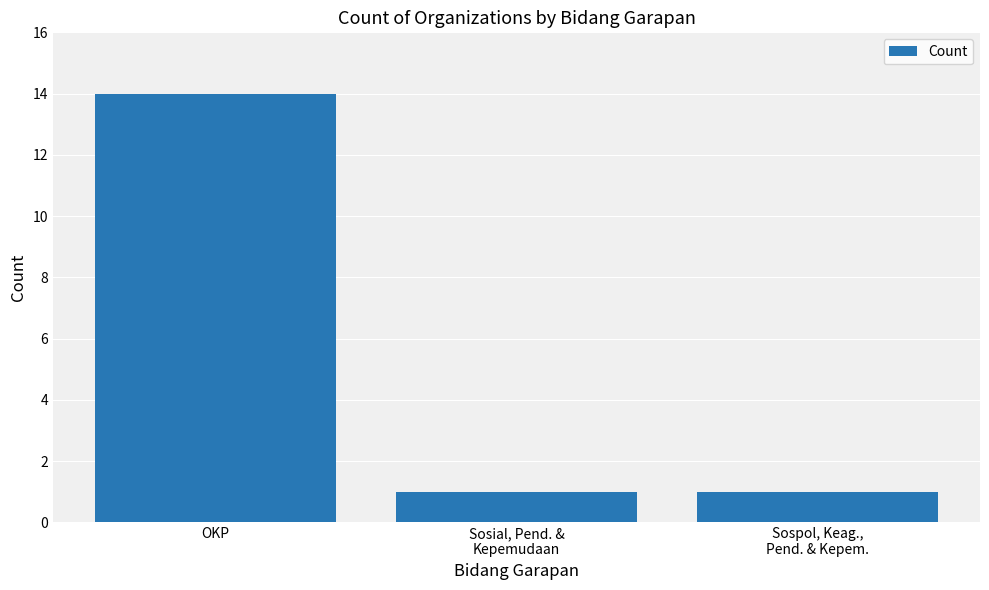

Count the number of categories in the chart.

3